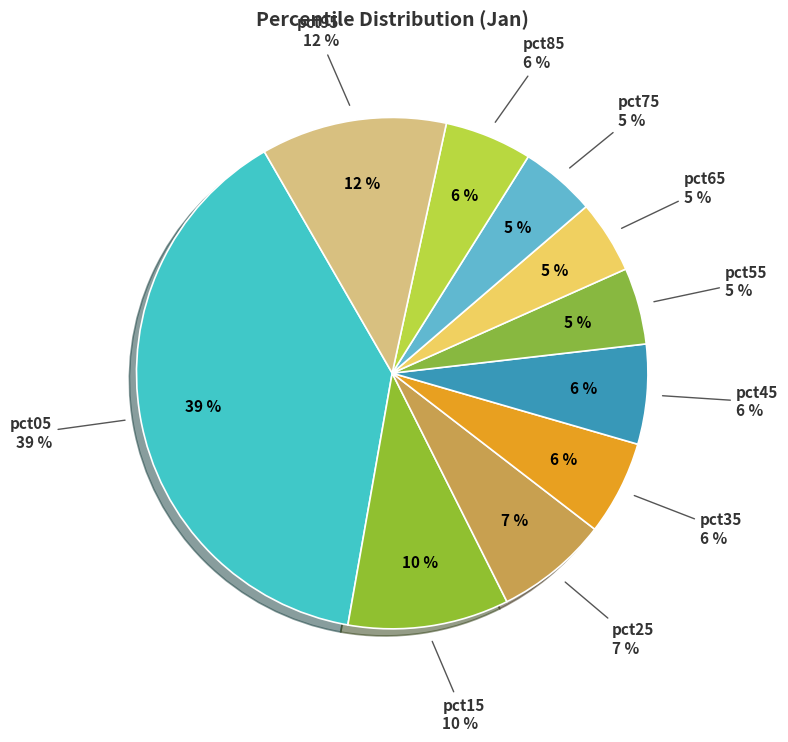

What percentage do pct85 and pct25 together represent?

12.7%